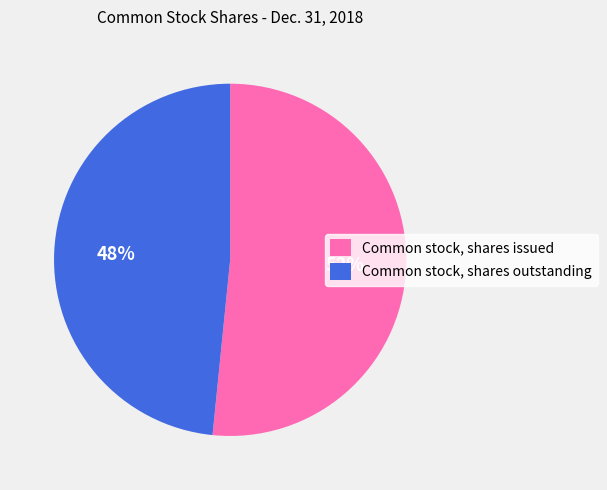

To the nearest percent, what is the combined percentage of Common stock, shares issued and Common stock, shares outstanding?

100%